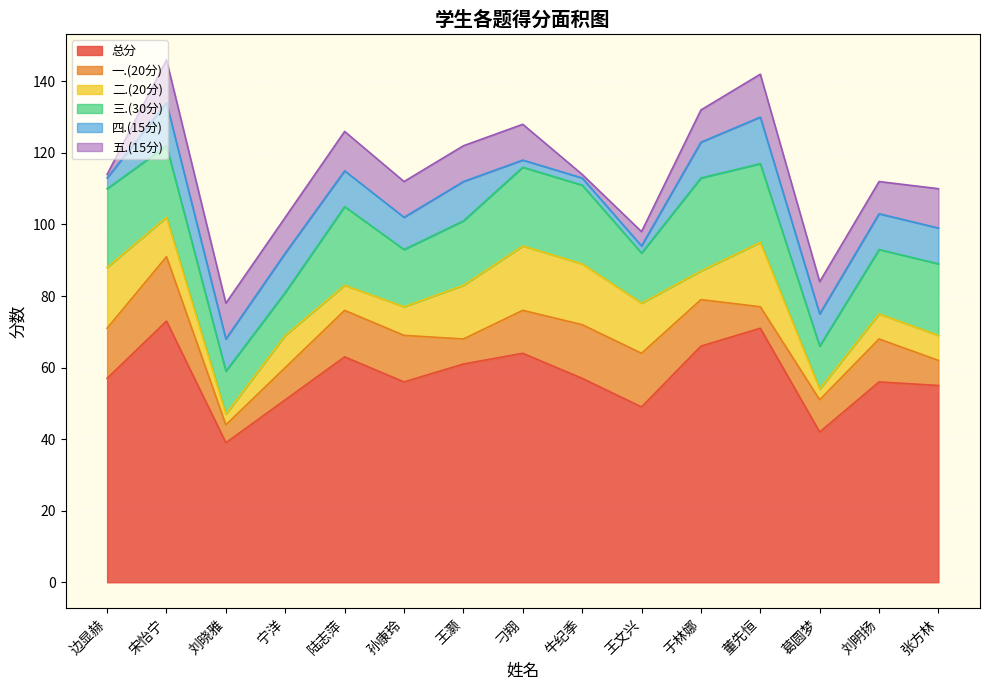

What is the sum of all 五.(15分) values?

129